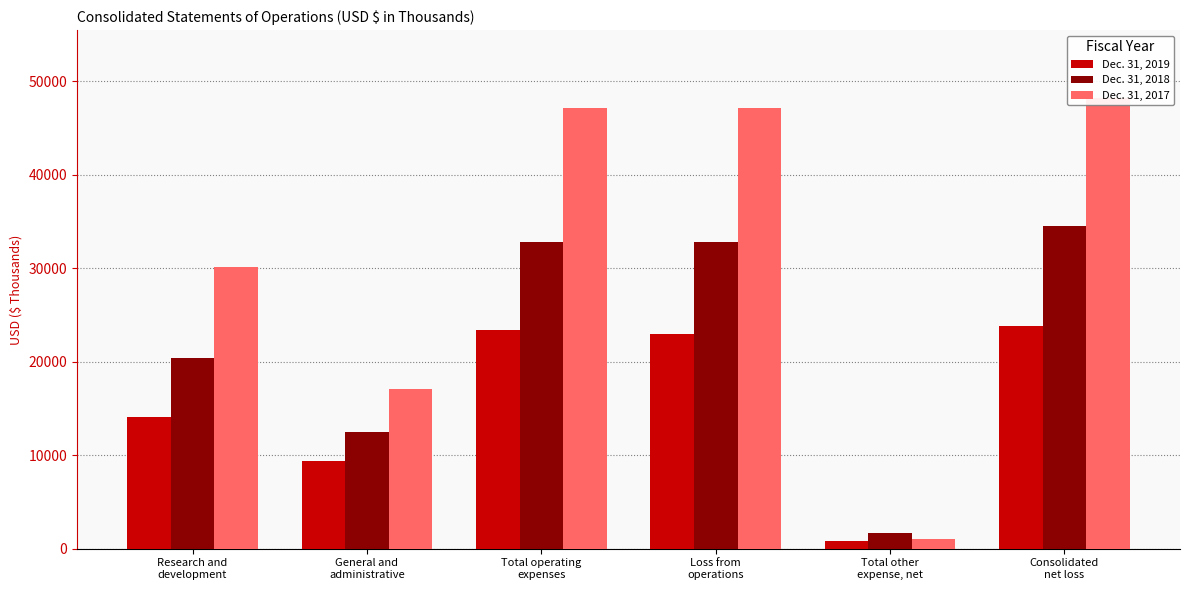

Is the value of Dec. 31, 2017 at Research and
development greater than the value of Dec. 31, 2018 at Loss from
operations?

No